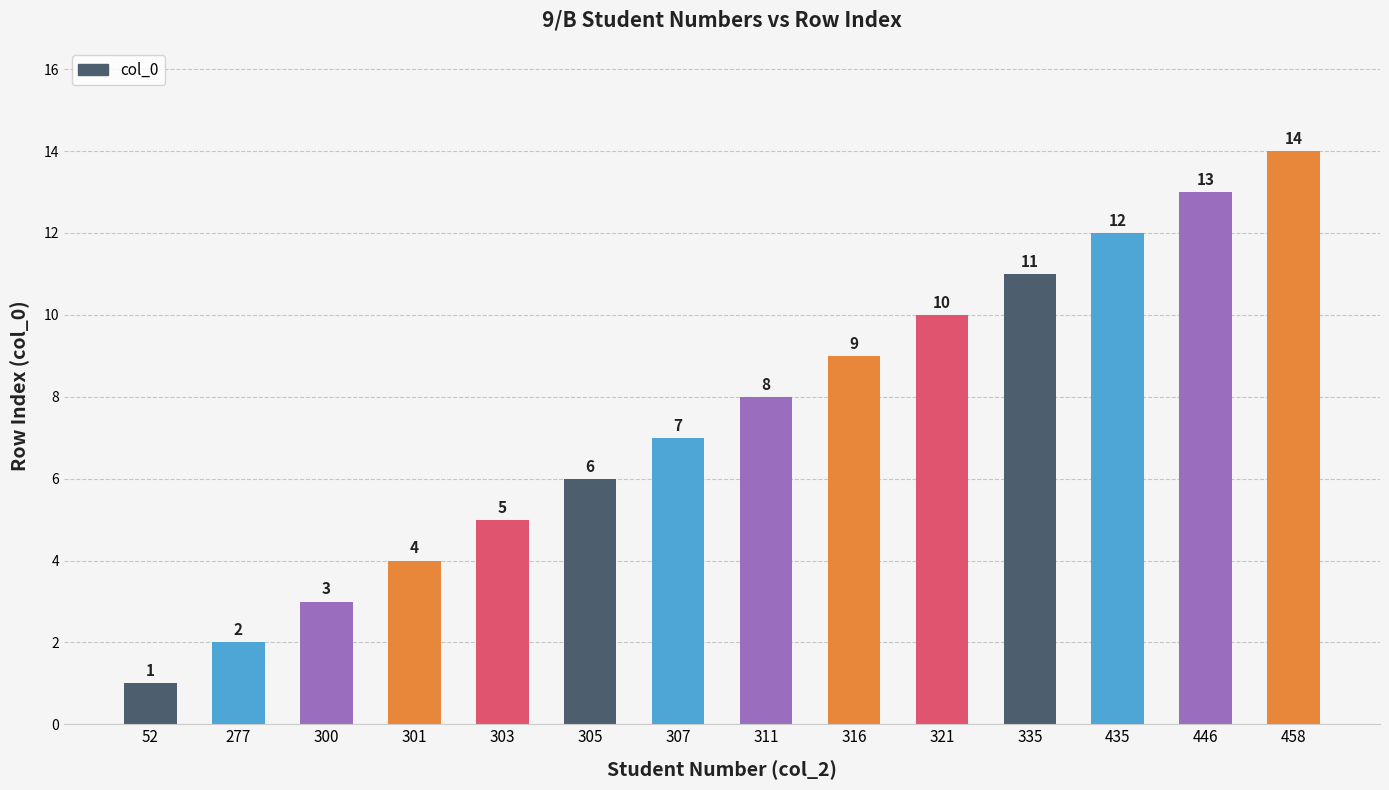

List the labels in order of value, largest first.

458, 446, 435, 335, 321, 316, 311, 307, 305, 303, 301, 300, 277, 52